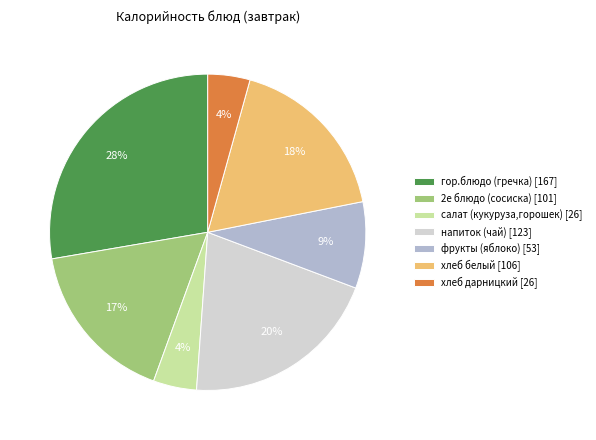

Combined, do салат (кукуруза,горошек) [26] and 2е блюдо (сосиска) [101] account for over 50%?

No